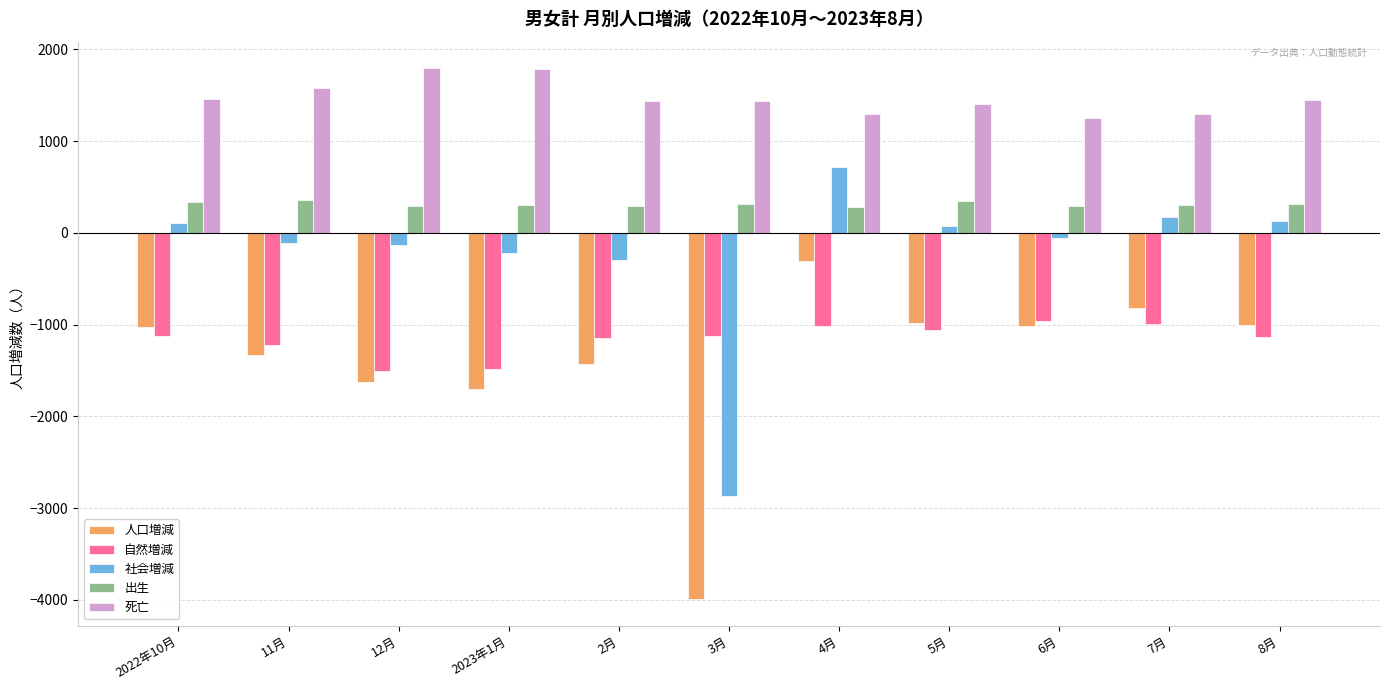

At which category is the sum across all series the highest?

4月